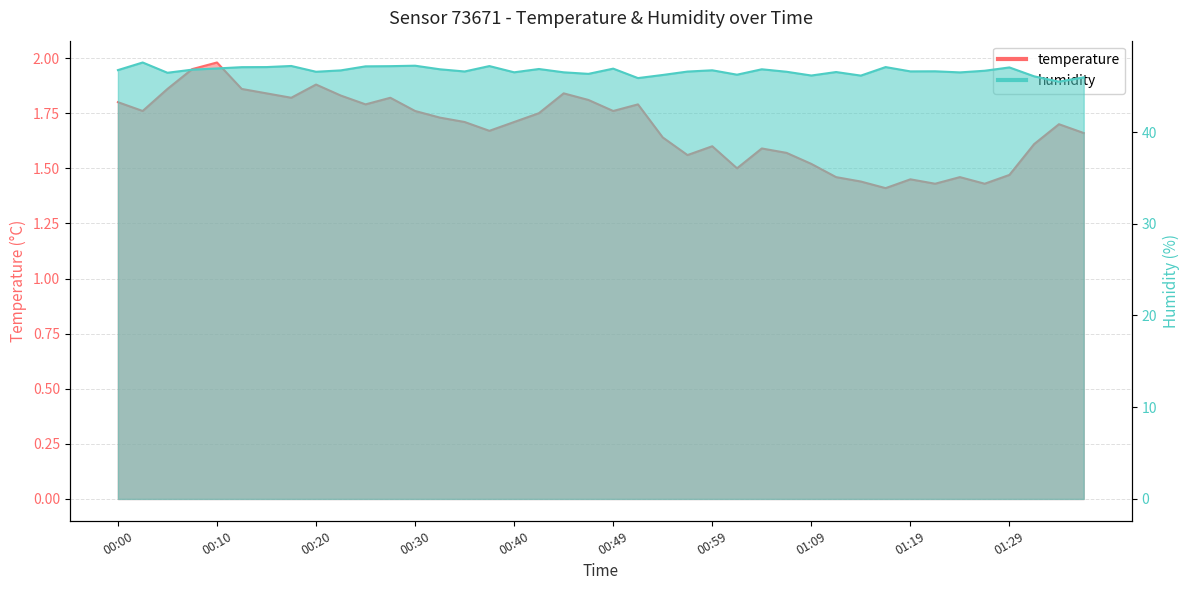

What are all the series names shown in the legend?

temperature, humidity